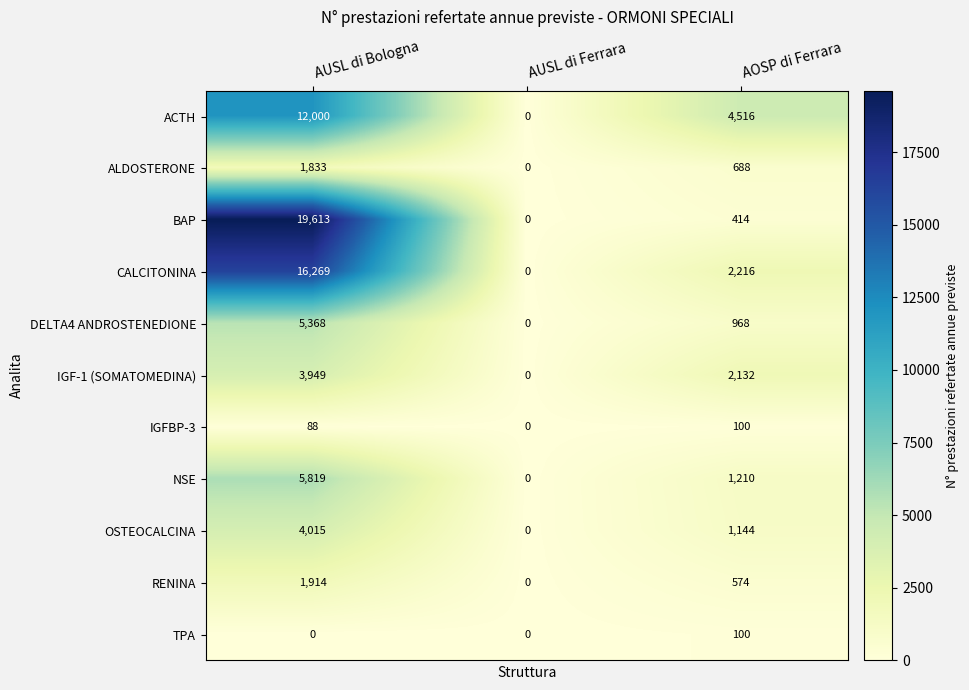

Count the ACTH values in the range 0 to 12000.

3